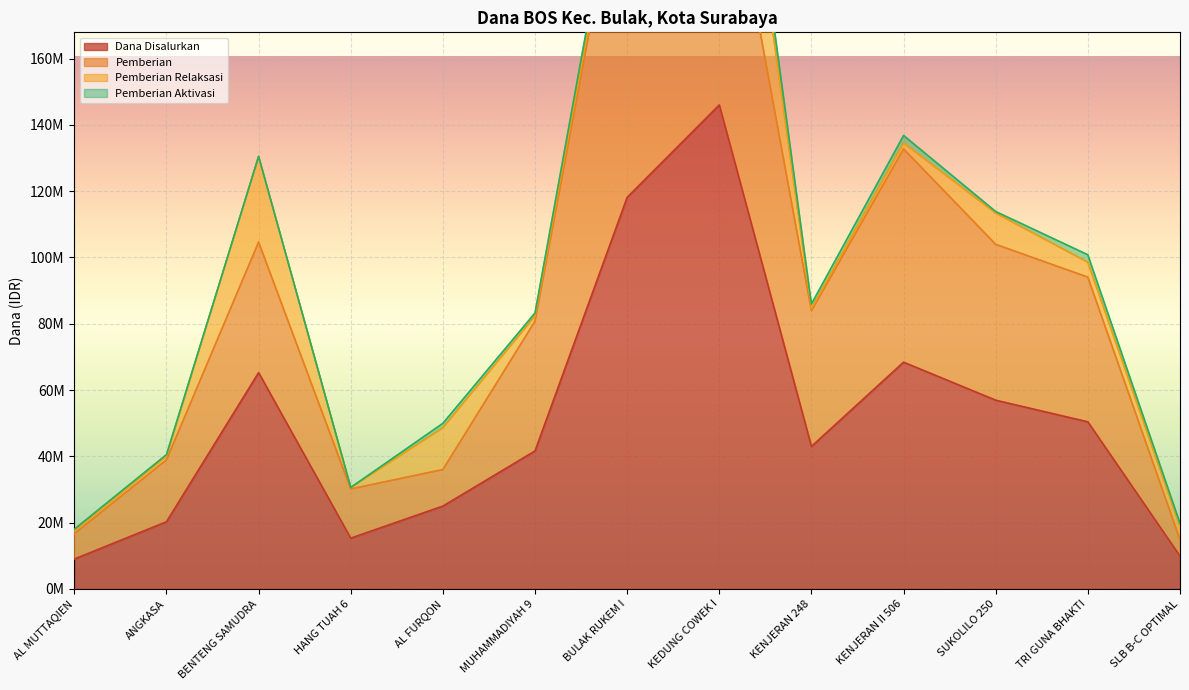

Where is Pemberian nearest to the value 58050000?

KENJERAN II 506